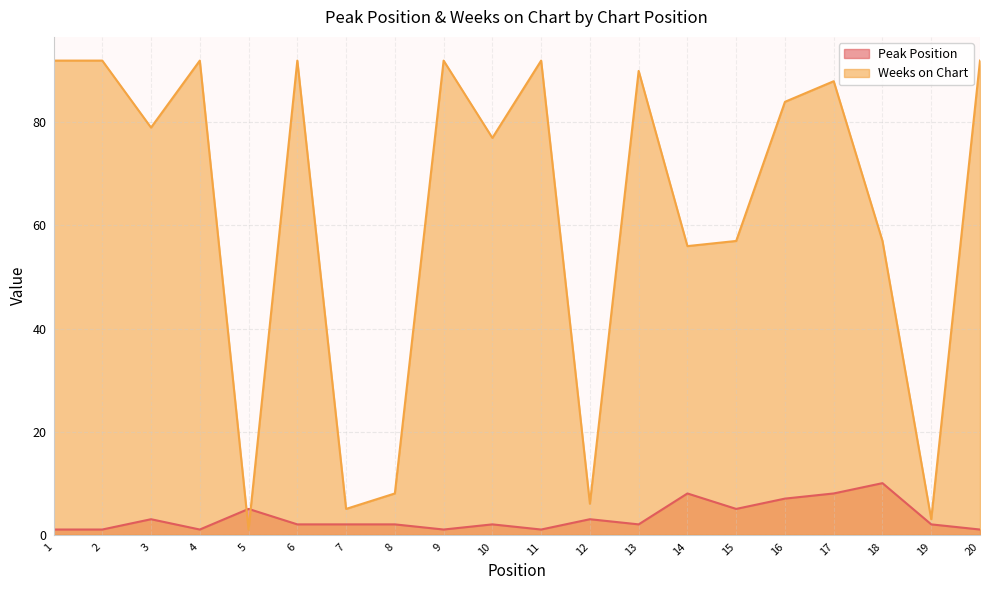

What is the sum of all Weeks on Chart values?

1255